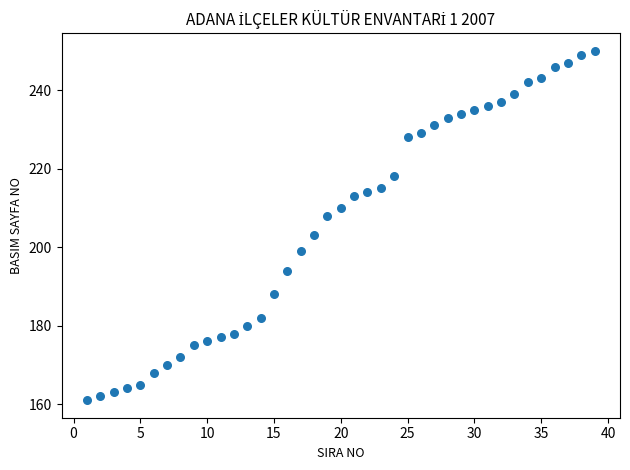

What is the range of X values (max minus min)?

38